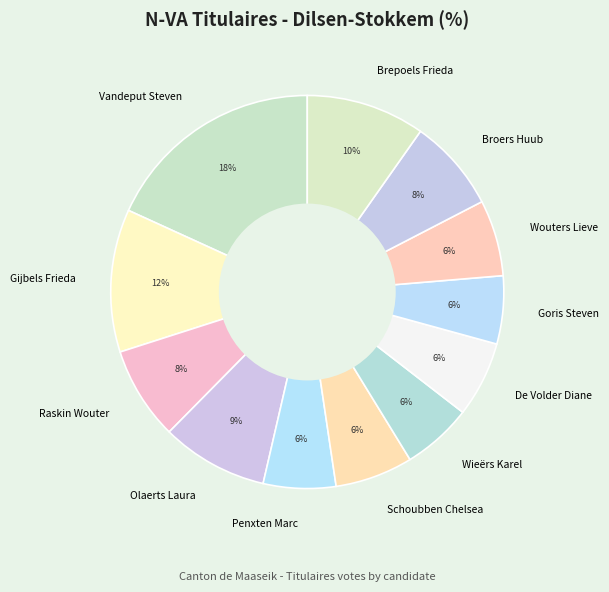

How many segments does this pie chart have?

12